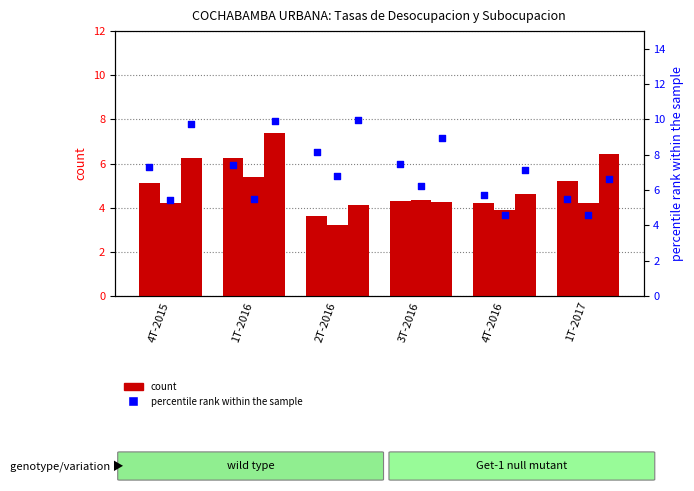

Which series reaches the minimum Y coordinate?

count (TASA DE DESOCUPACION Hombres)